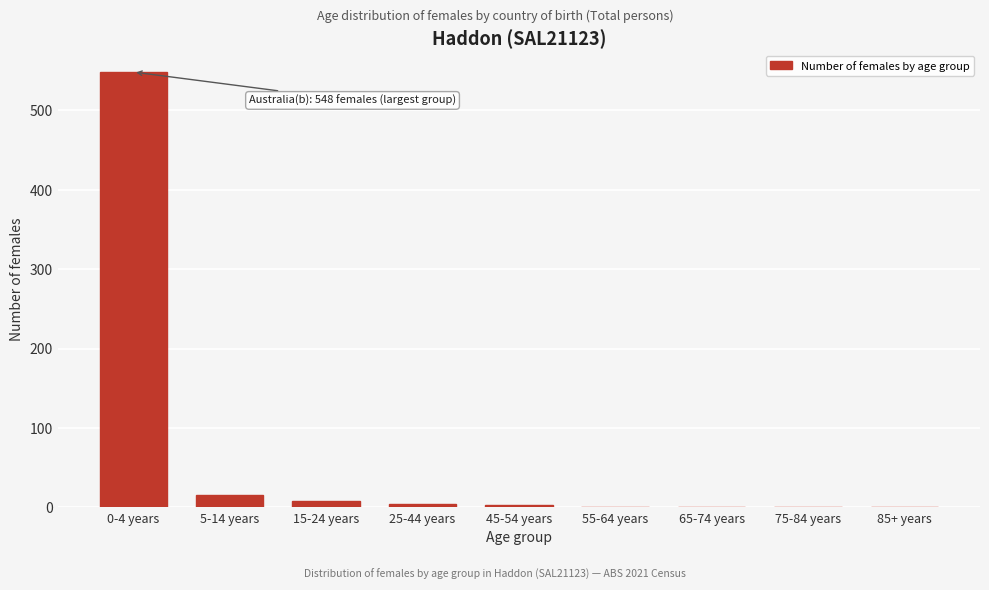

Is it true that the value at 65-74 years is 0?

True